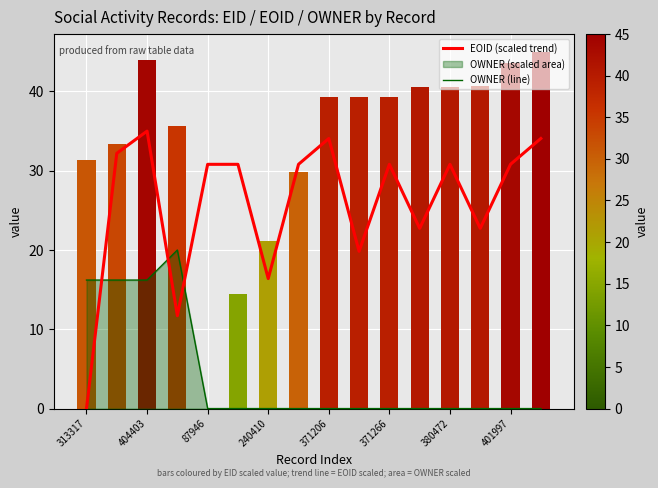

True or false: EOID (scaled trend) has a value of 17.5 at 371266.

False